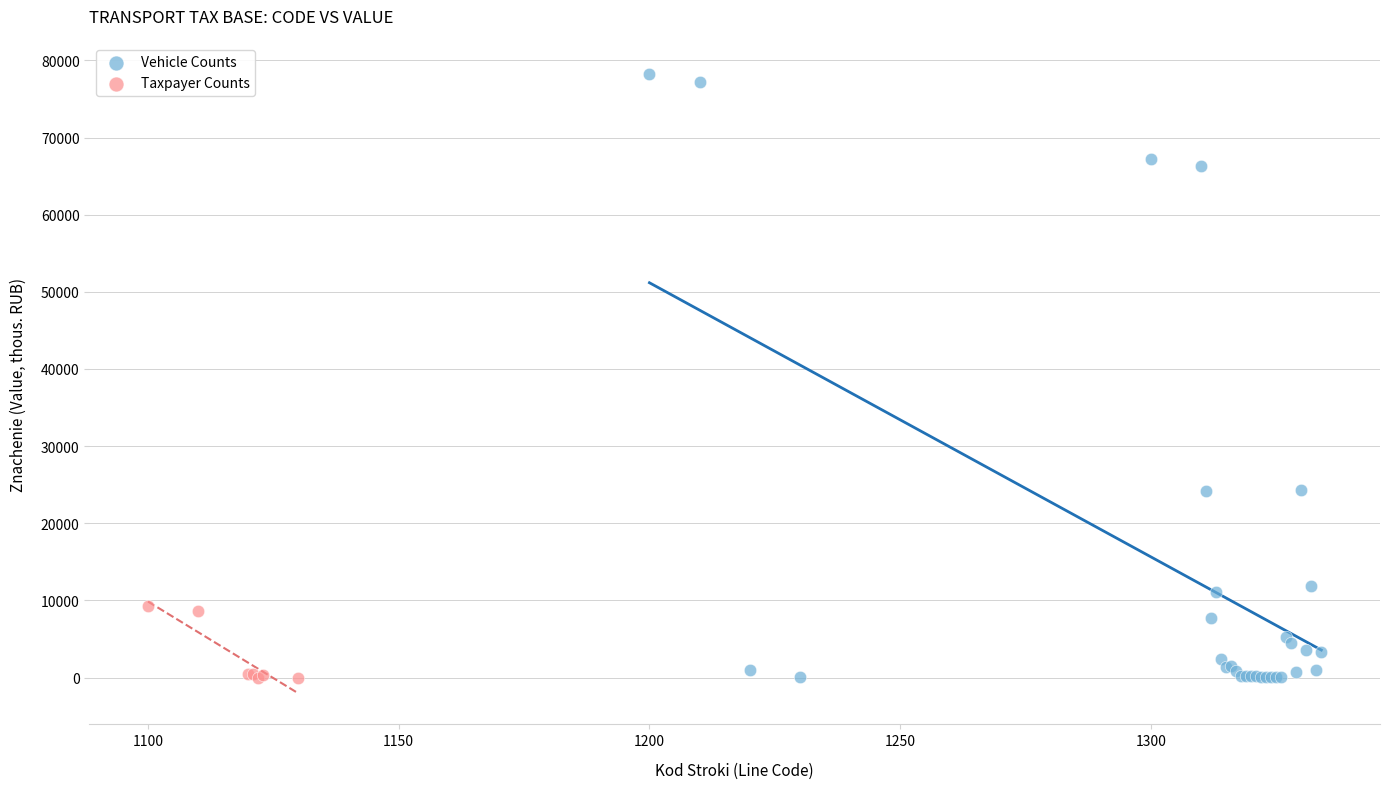

Which series contains the highest Y value?

Vehicle Counts